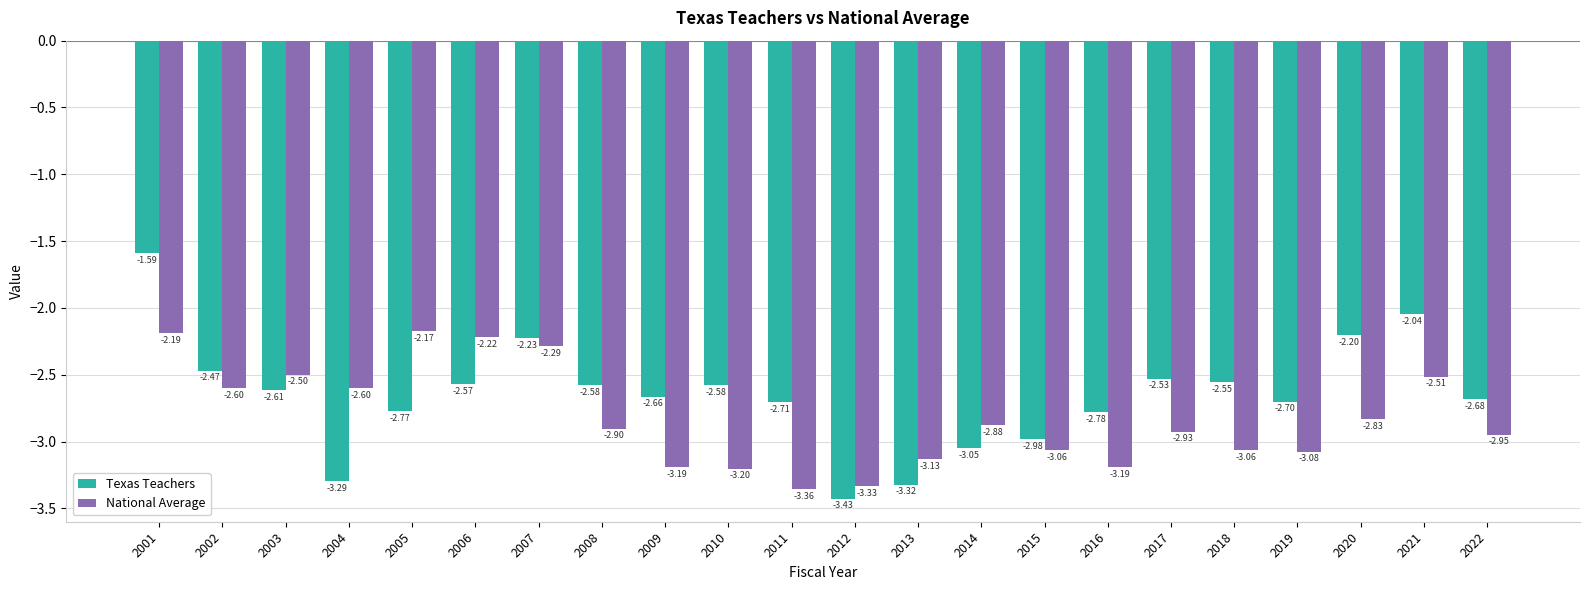

What is the difference between the National Average values at 2018 and 2017?

0.1